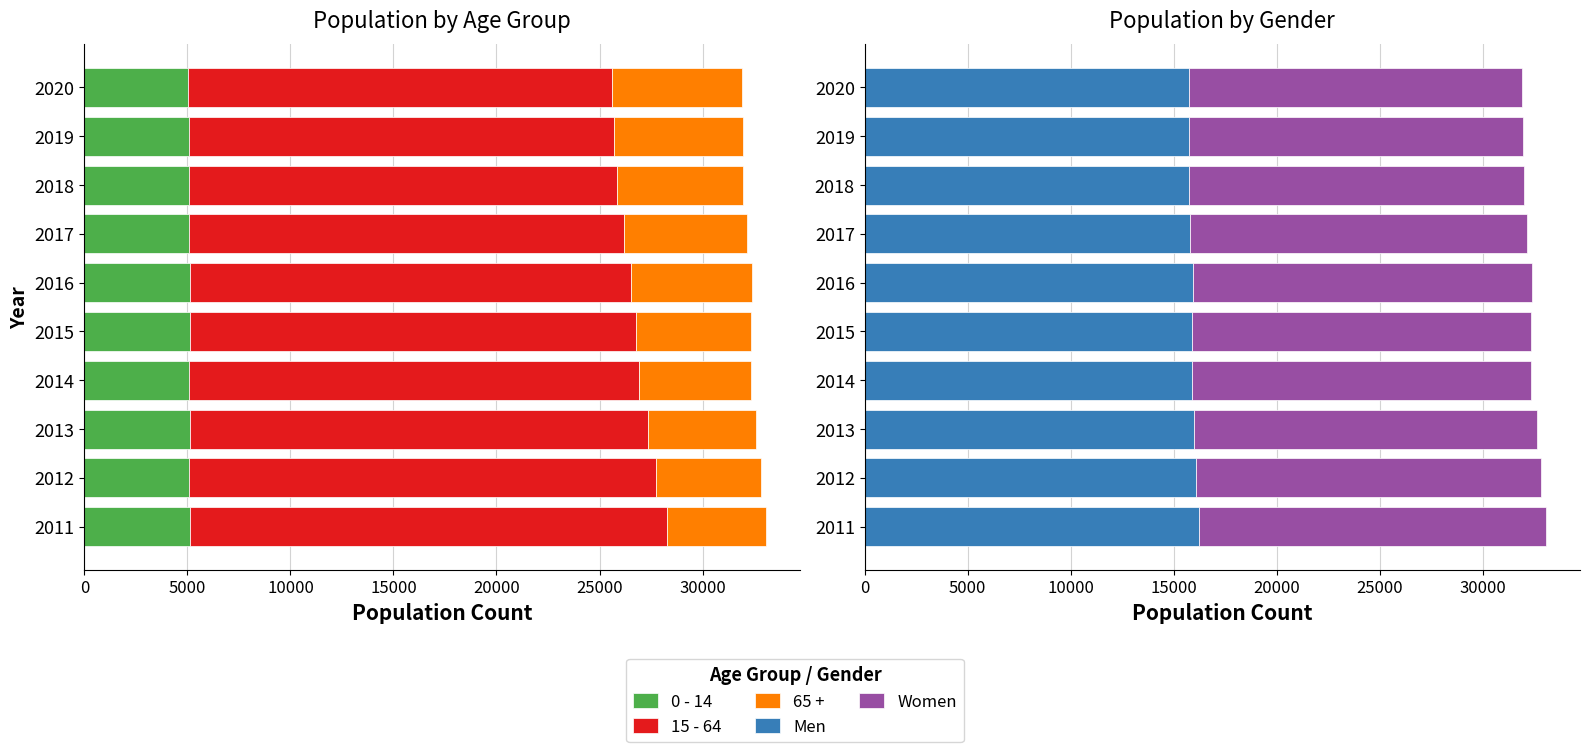

What is the value of the 65 + bar at the 1st from the left?

4796